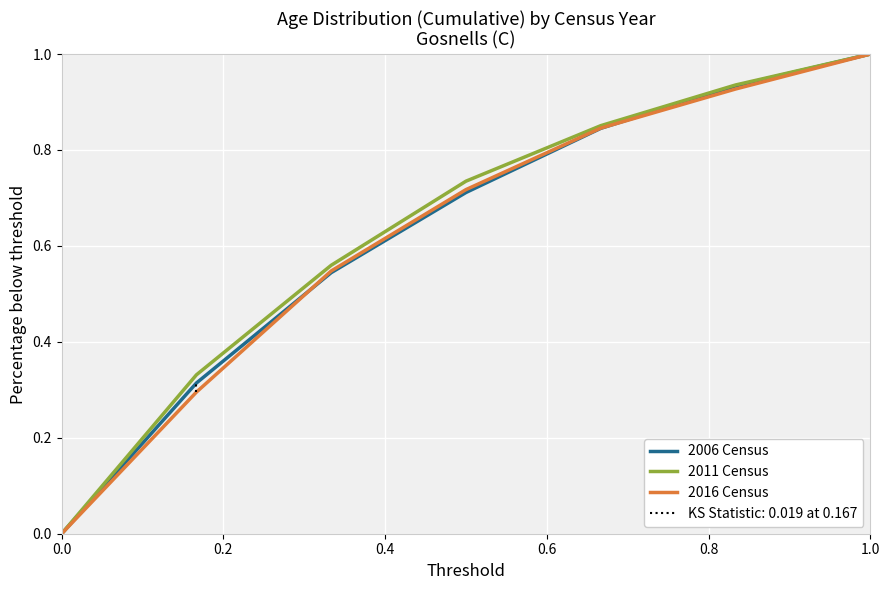

Rank the series by their average value, from highest to lowest.

2011 Census, 2006 Census, 2016 Census